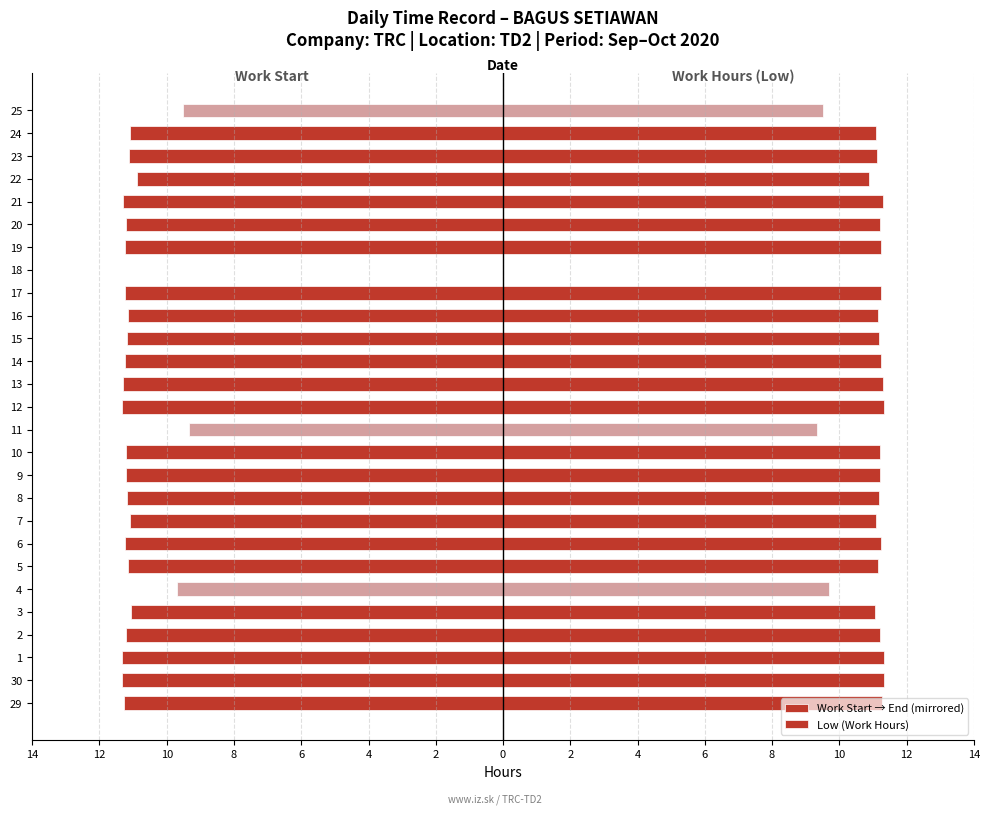

What are all the series names shown in the legend?

Work Start → End (mirrored), Low (Work Hours)